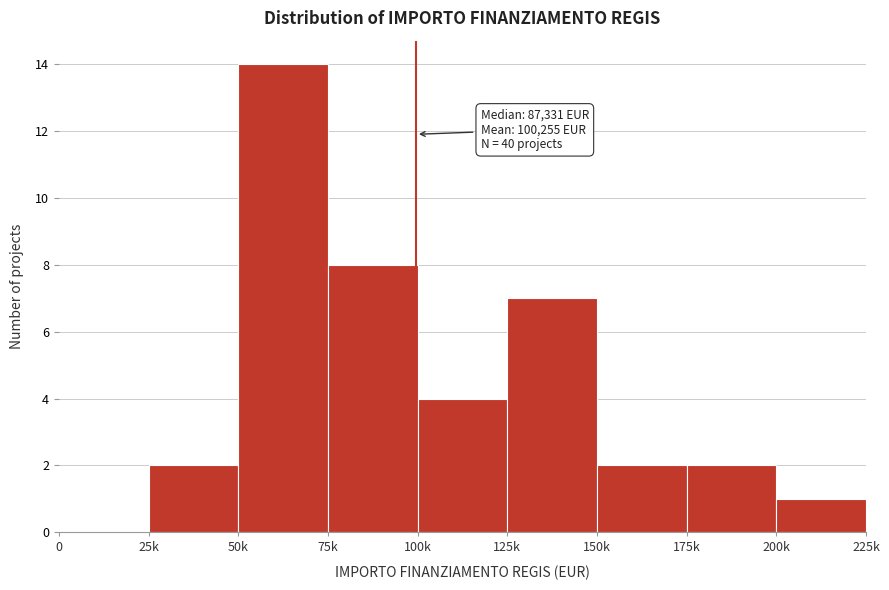

Reading left to right, extract all data points from this chart.

0=0	25k=2	50k=14	75k=8	100k=4	125k=7	150k=2	175k=2	200k=1